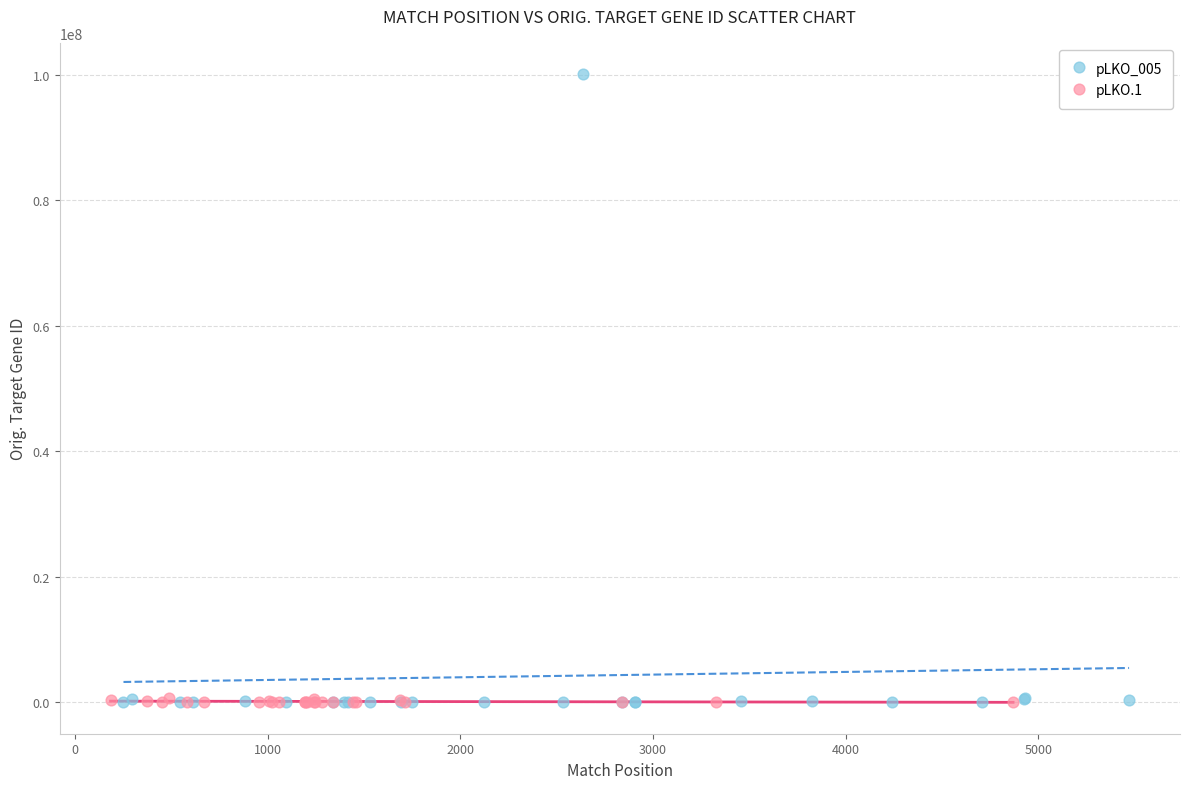

Which series has the largest Y range (max minus min)?

pLKO_005